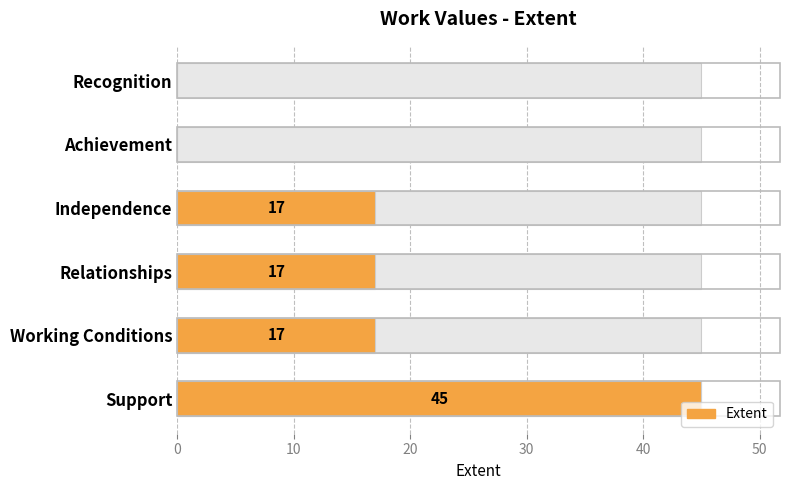

How many bars are there in total?

6